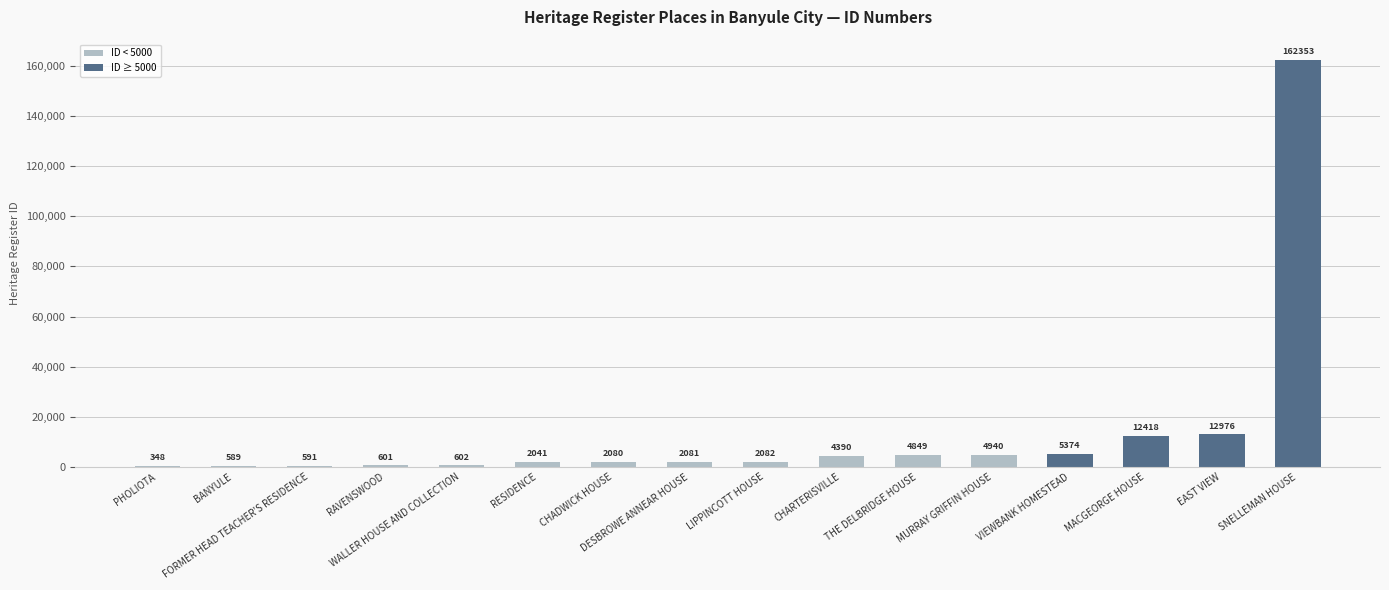

Are the bars grouped side by side (vs. stacked)?

No